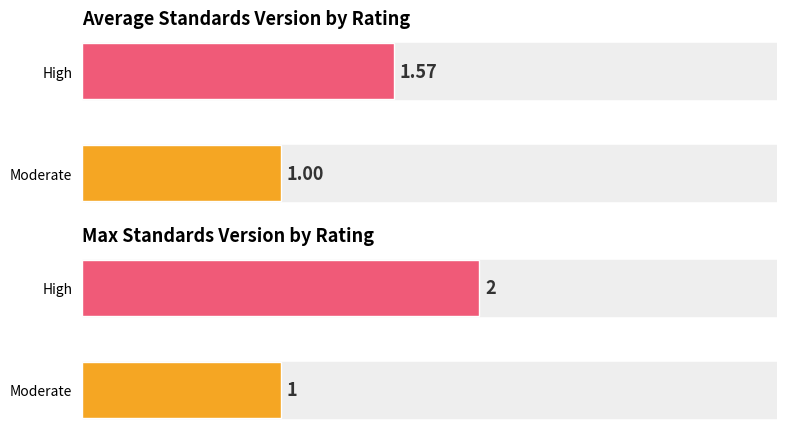

List the series in order of their peak value, highest first.

Max Standards Version, Average Standards Version